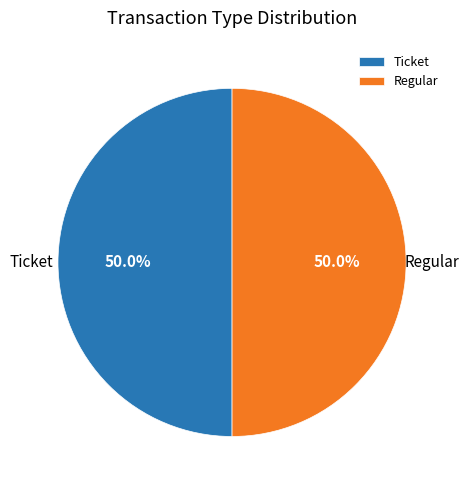

How many slices are in this pie chart?

2